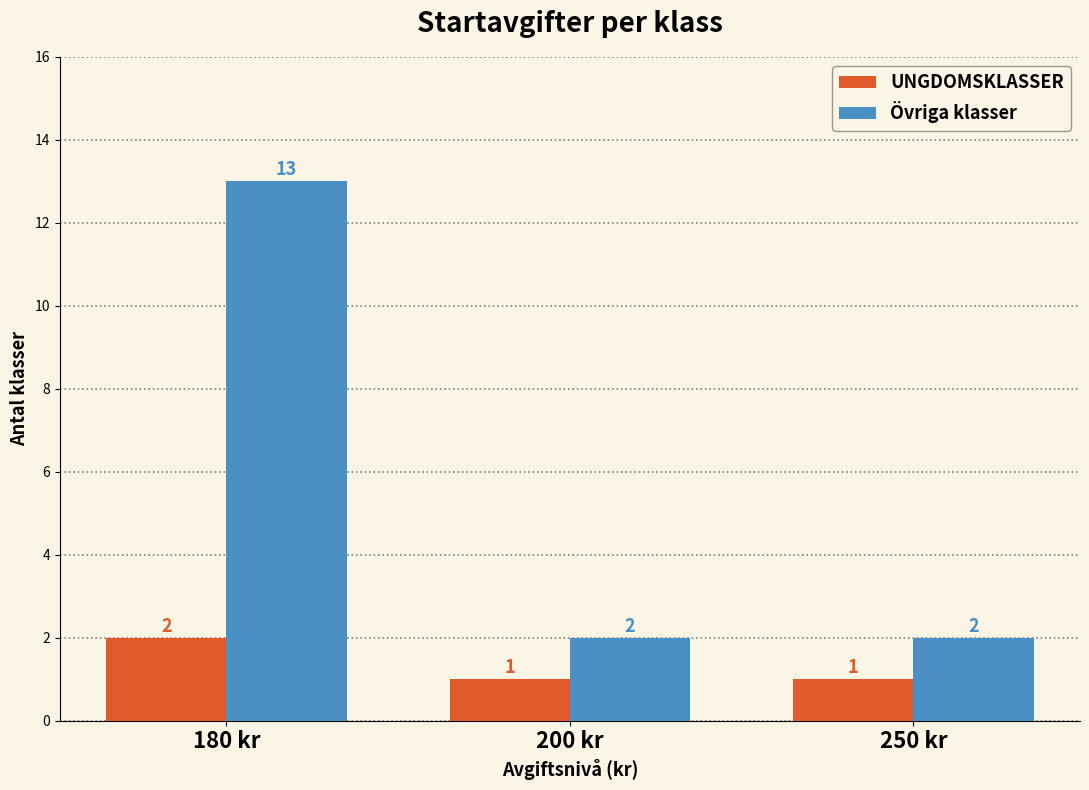

What is the total value across all series at 200 kr?

3